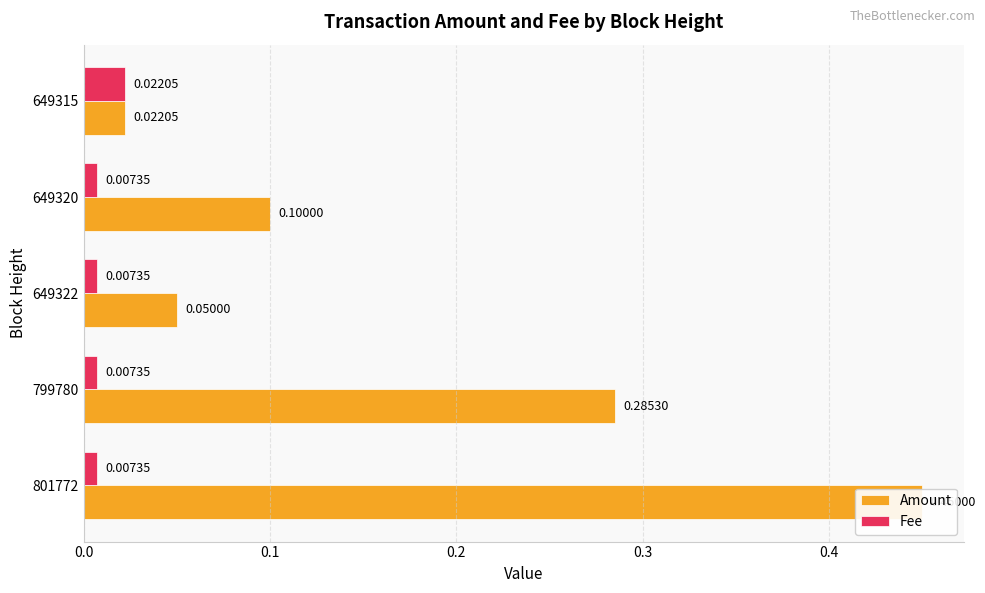

Reading right to left, what are all the values shown in this chart?

Amount: 0.0	0.1	0.1	0.3	0.5
Fee: 0.0	0.0	0.0	0.0	0.0